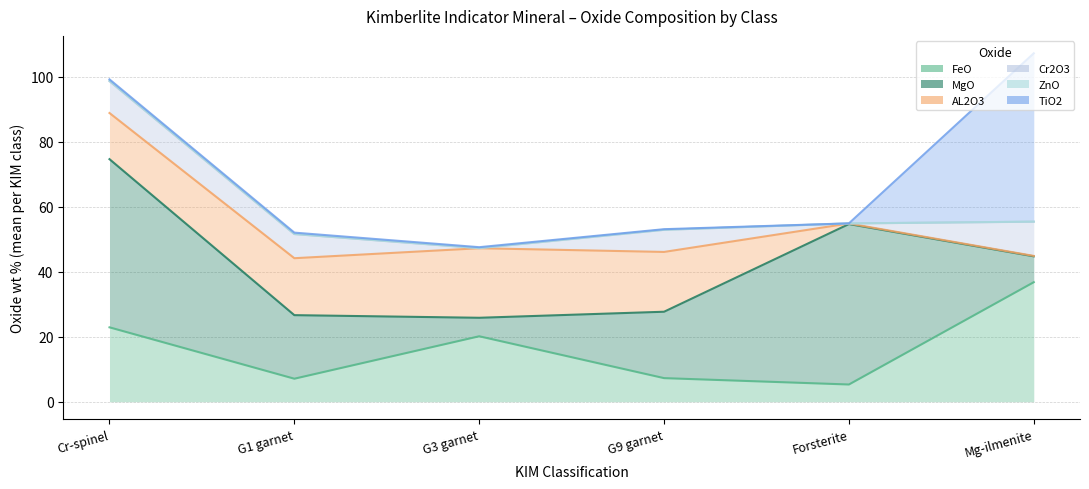

Where is MgO_perc nearest to the value 28?

G9 garnet